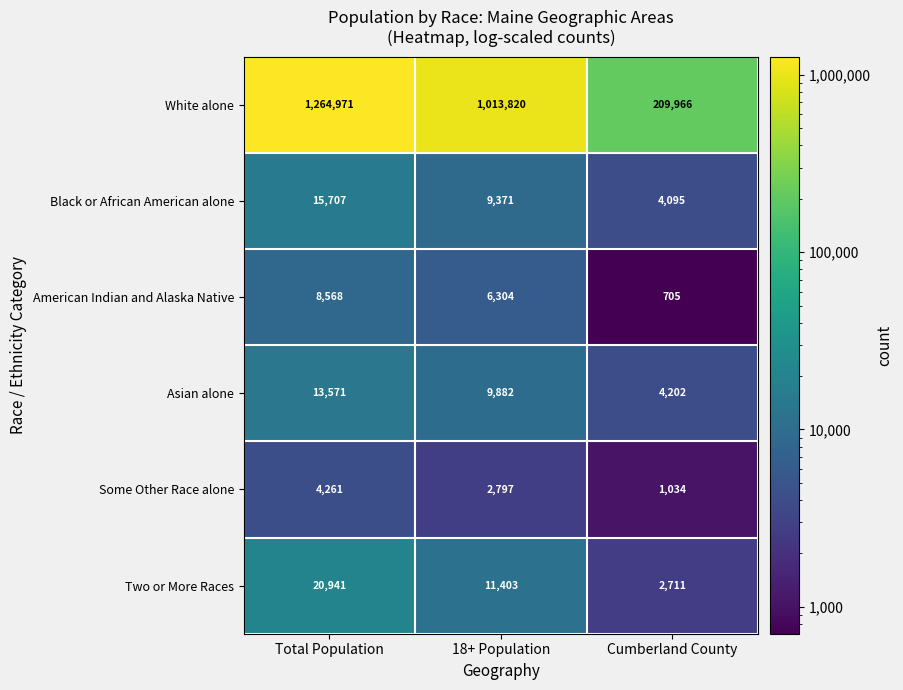

What is the average value of the American Indian and Alaska Native series?

5192